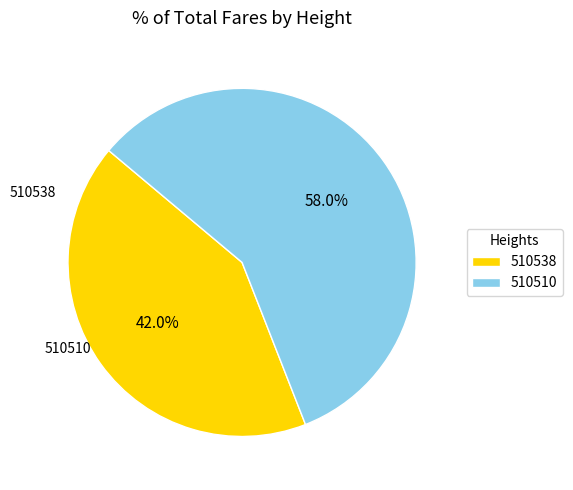

Approximately how many times larger is the value at 510510 compared to 510538?

1.4